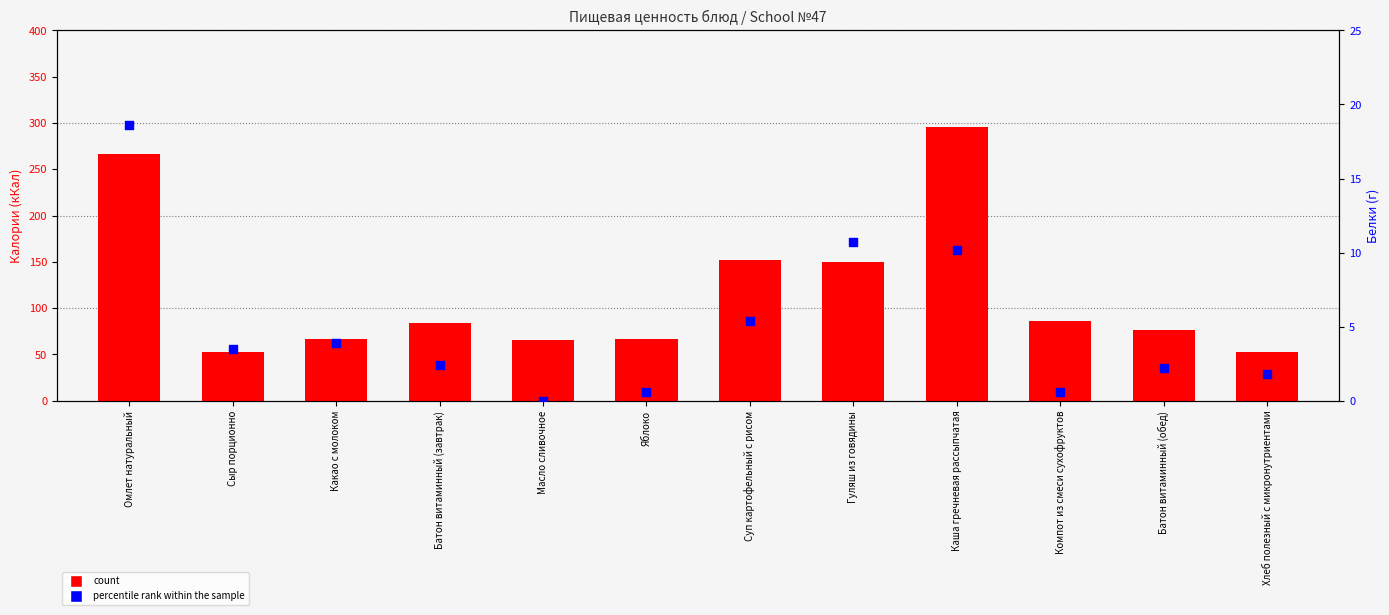

What are all the series names shown in the legend?

count, percentile rank within the sample